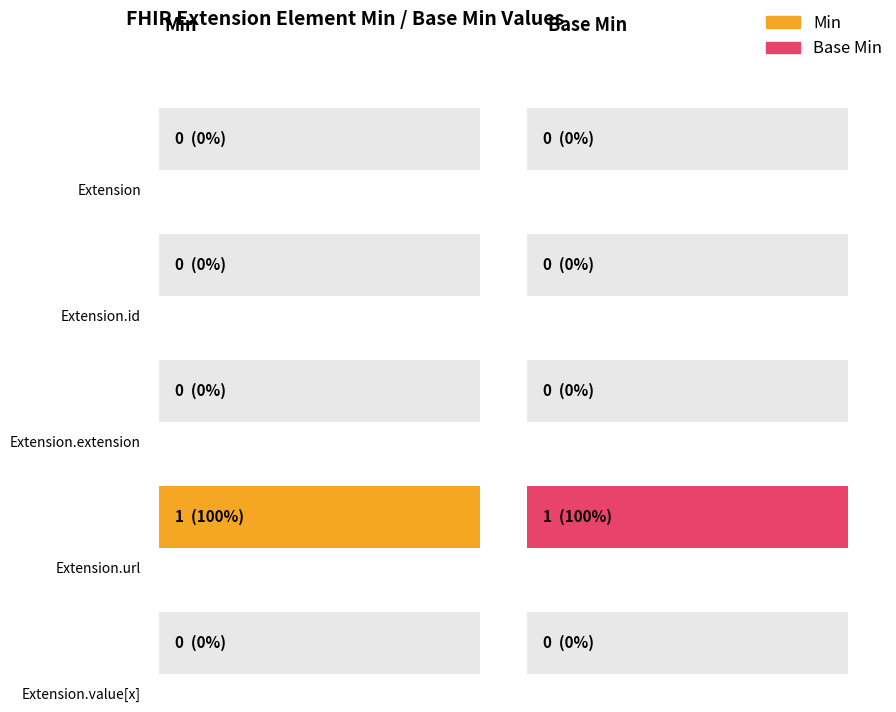

Reading left to right, transcribe all the data shown in this chart.

Min: 0	0	0	1	0
Base Min: 0	0	0	1	0